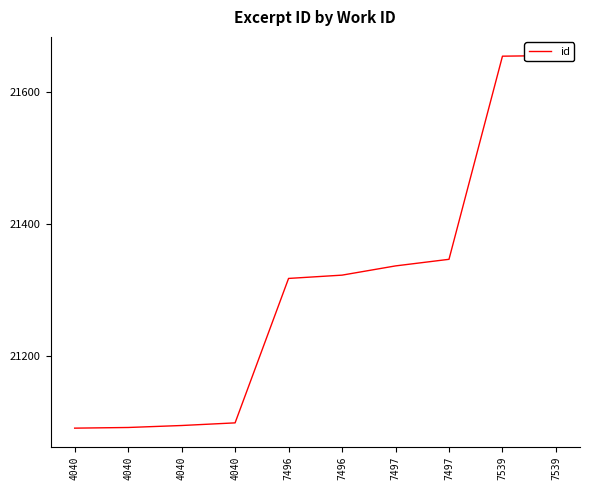

Reading left to right, extract all data points from this chart.

4040=21091	4040=21092	4040=21095	4040=21099	7496=21318	7496=21323	7497=21337	7497=21347	7539=21655	7539=21656